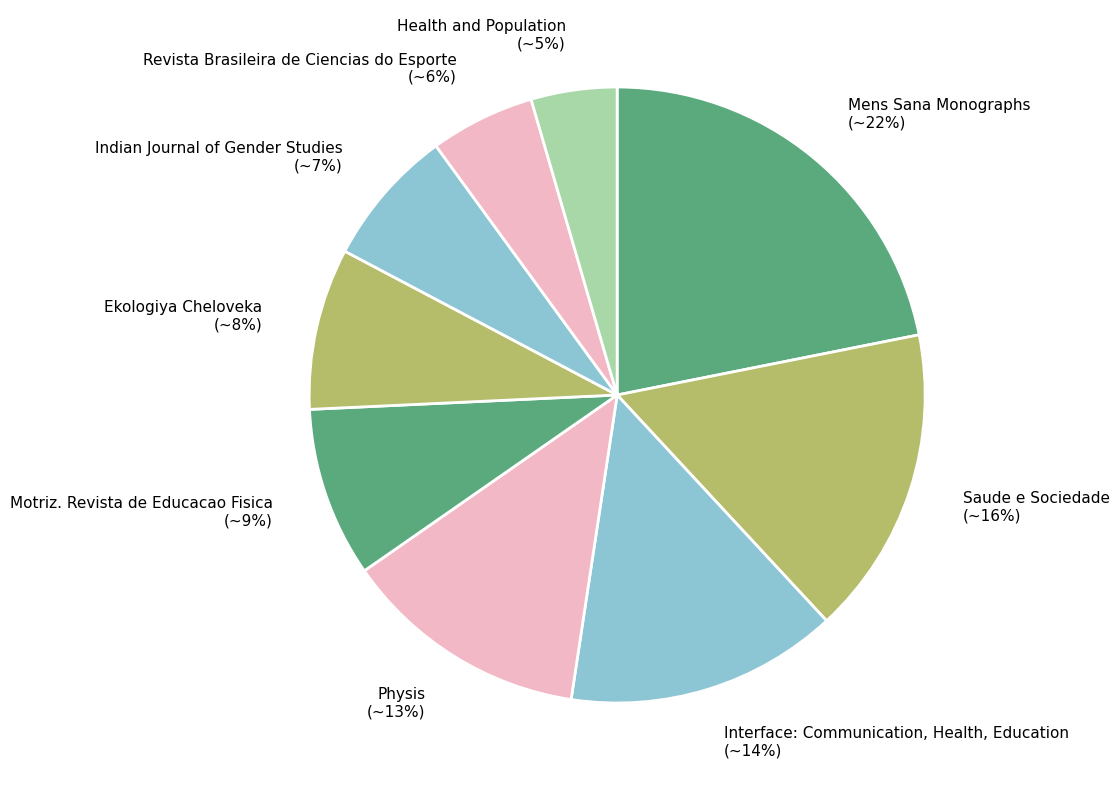

Count the number of slices in the pie.

9